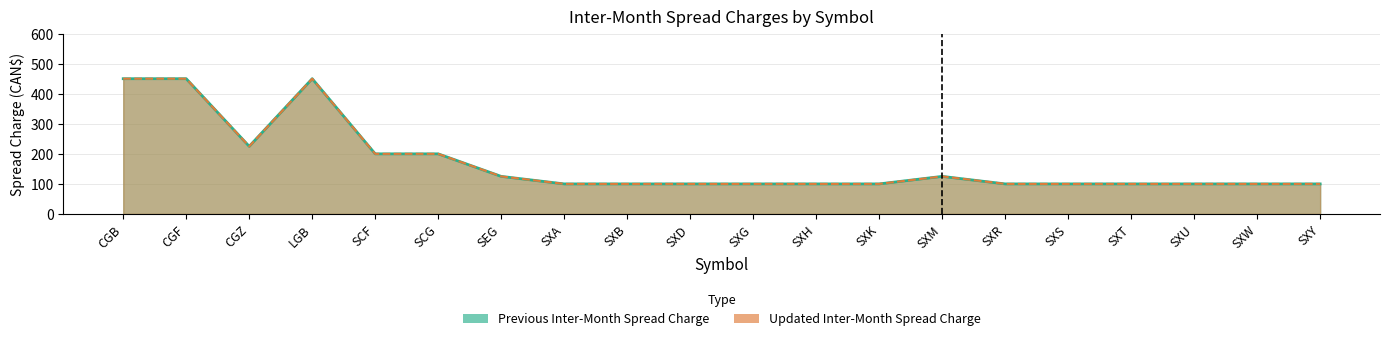

What is the label of the 3rd point from the right?

SXU